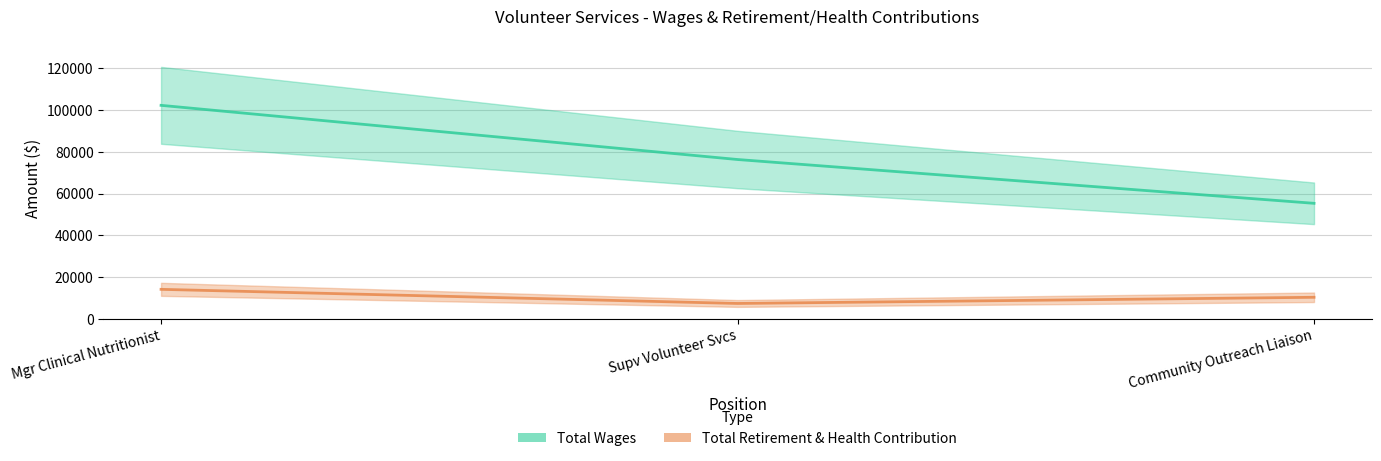

Where does the Total Wages series first go above 76351?

Mgr Clinical Nutritionist